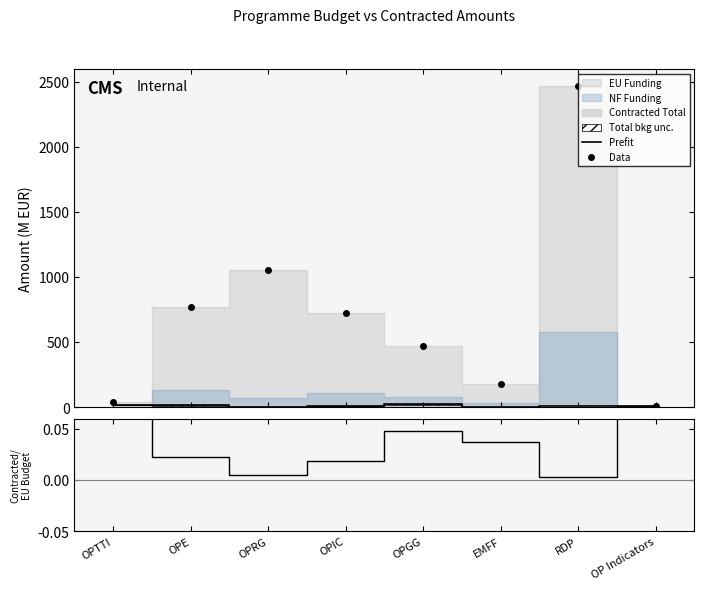

The Prefit series shows 7.8 at OPIC. True or false?

False